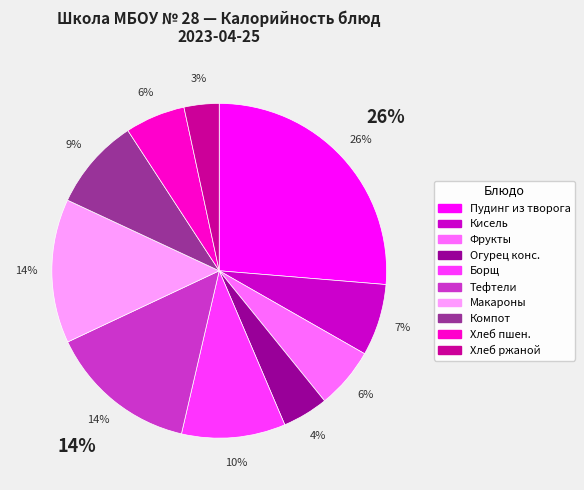

Is there any slice that represents more than half of the pie?

No